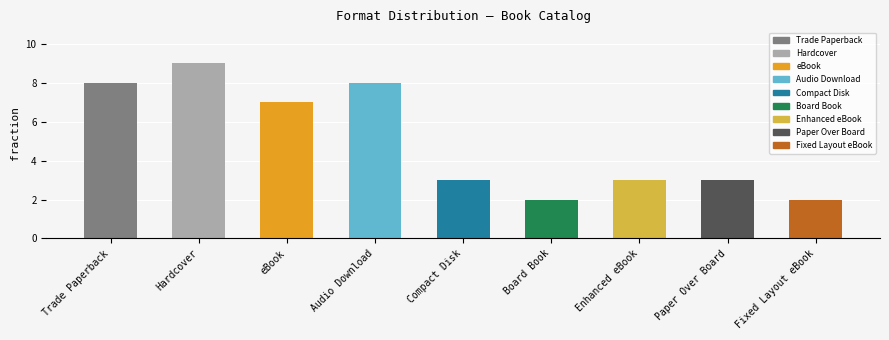

What is the change in value from Trade Paperback to Fixed Layout eBook?

-6